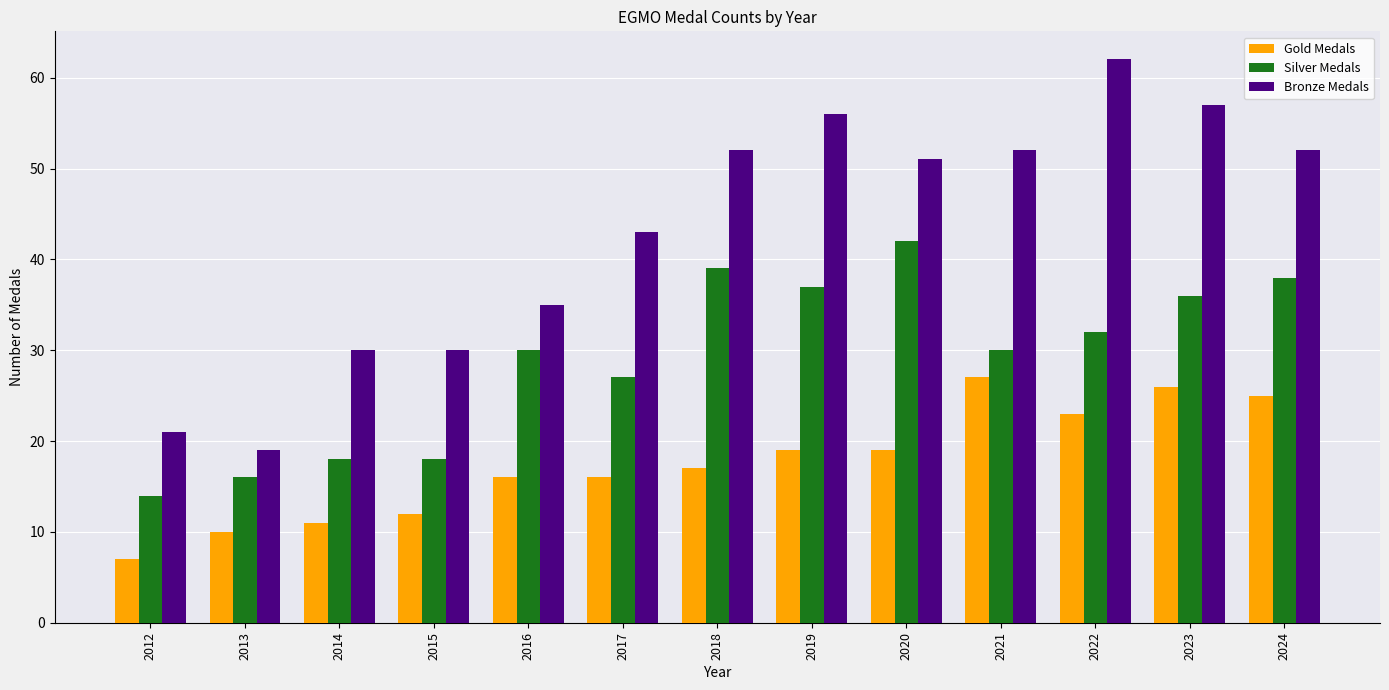

Which category has the lowest value in the Silver Medals series?

2012